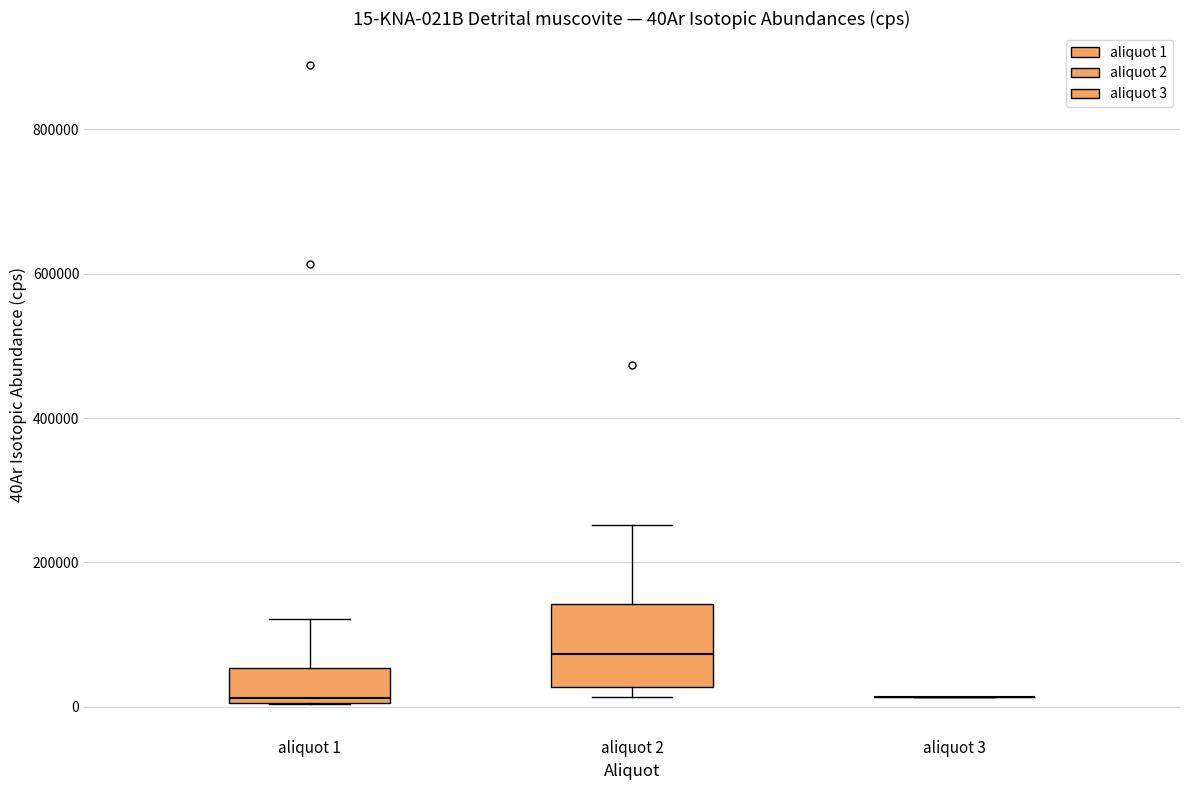

Which box is the tallest, from its lower edge to its upper edge?

aliquot 2